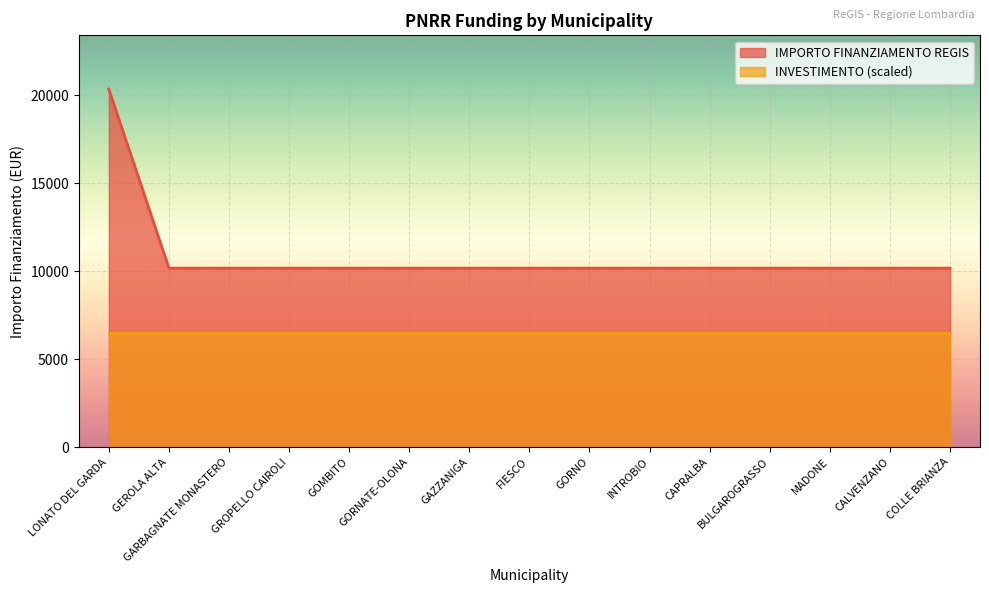

What is the sum of all values?

162752